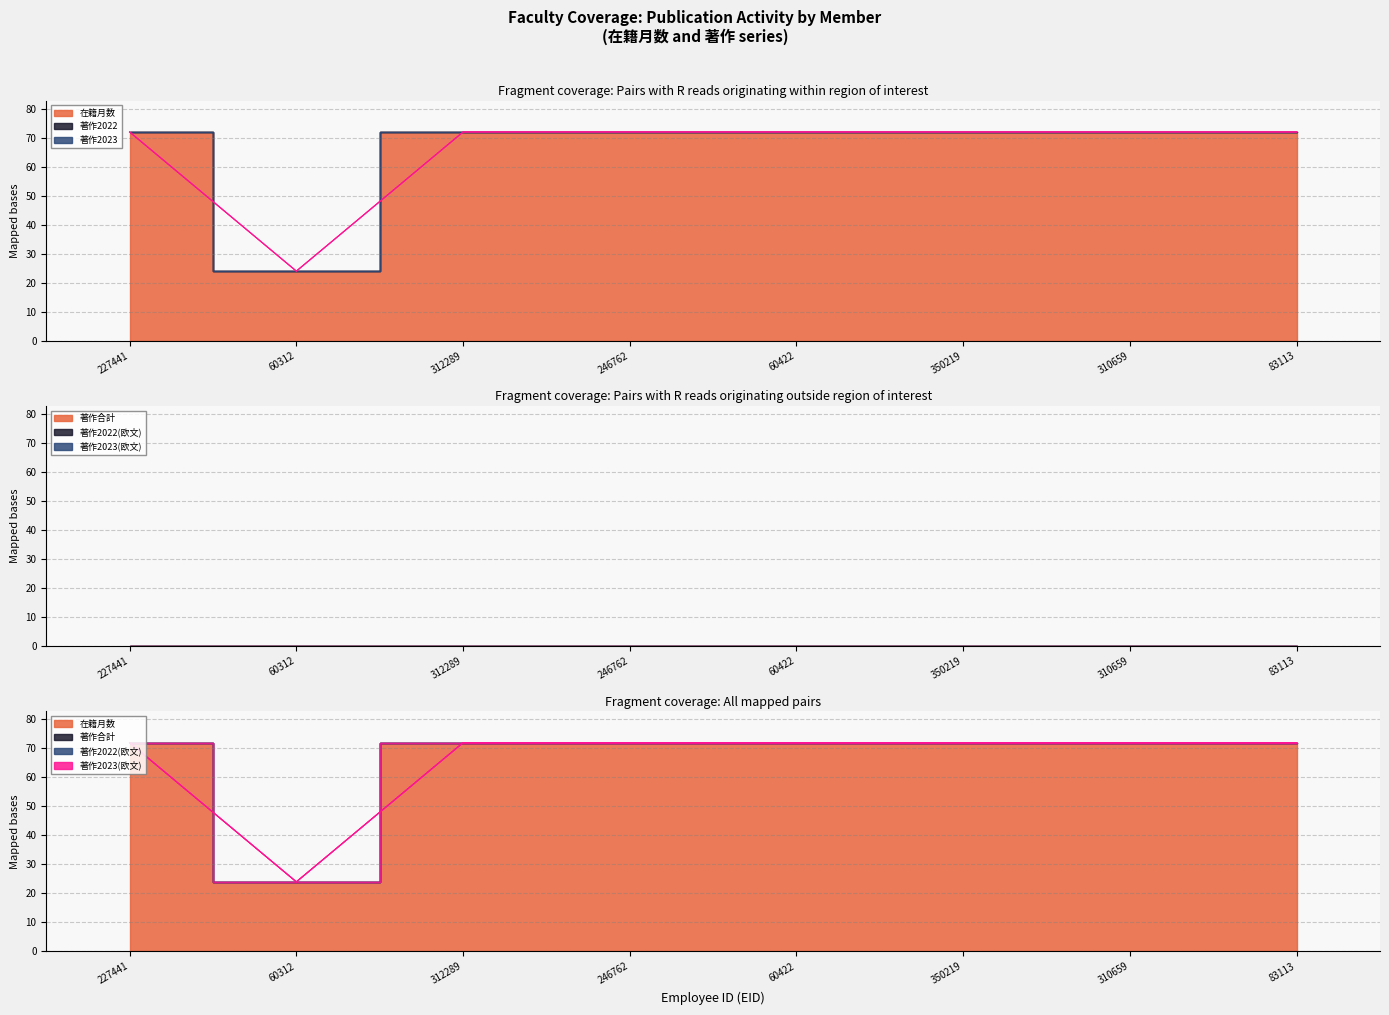

True or false: 著作2022 has more than 2 interior local peaks.

False